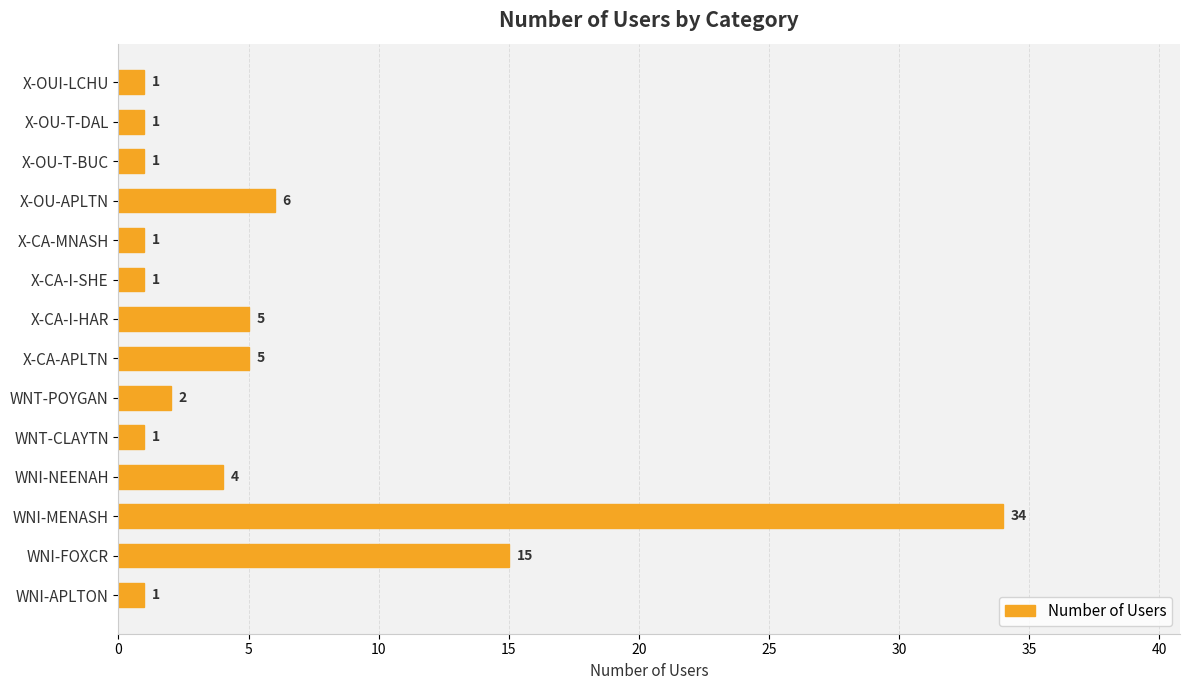

Is it true that the value at WNT-POYGAN is 2?

True